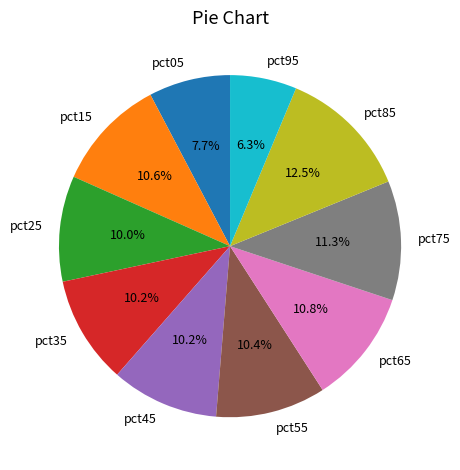

What is the largest slice in the pie chart?

pct85